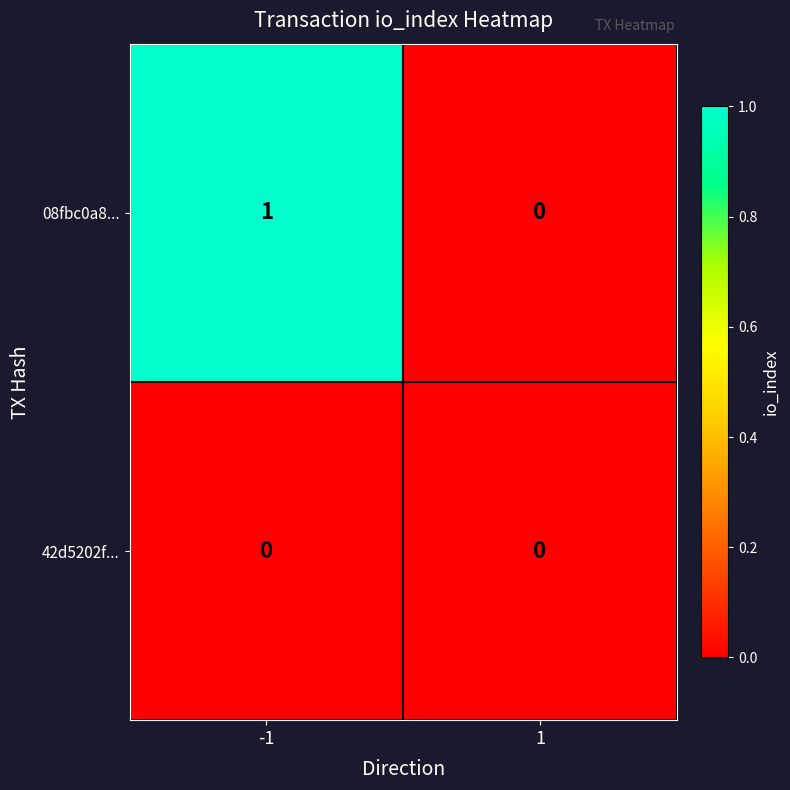

How many categories are shown in the chart?

2